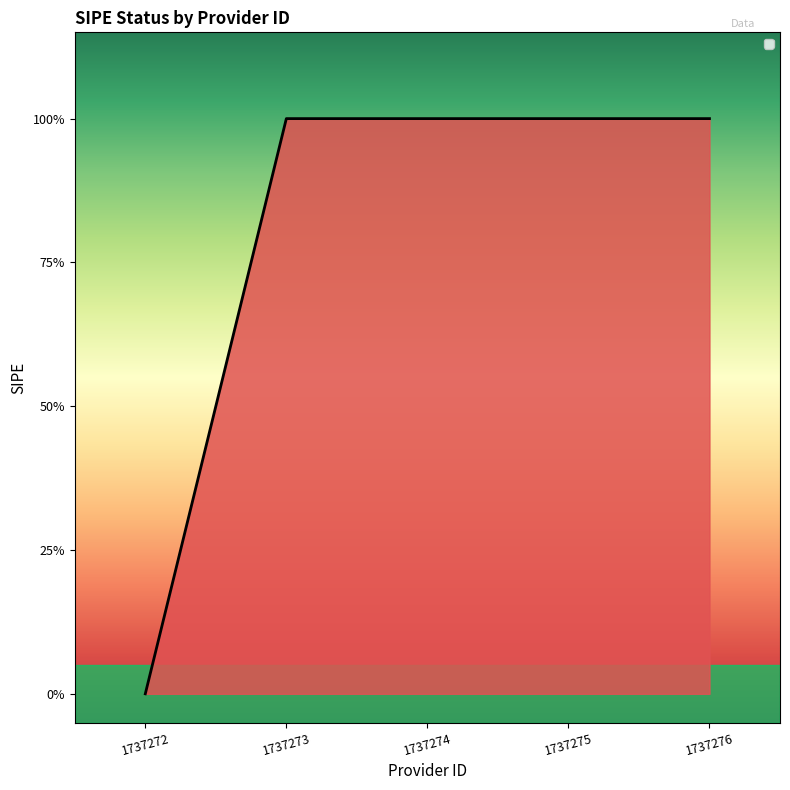

True or false: there are more than 1 points higher than both neighbors.

False